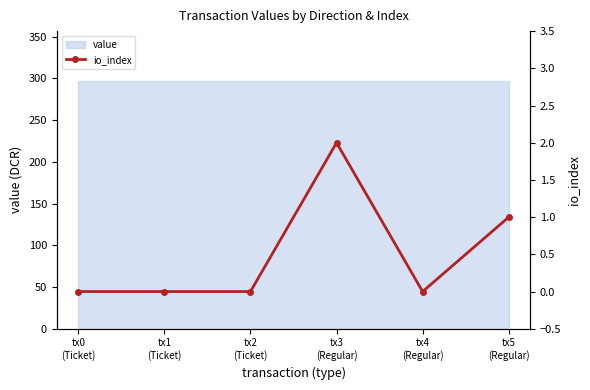

How many values are above zero?

2